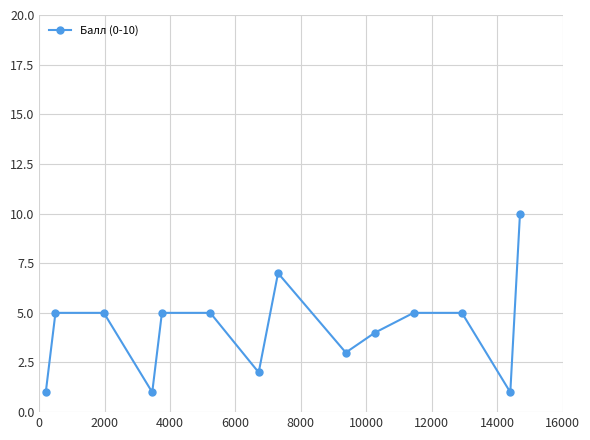

What is the difference between the second highest and minimum values?

6